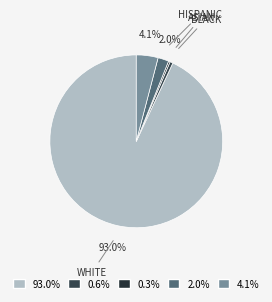

Count the number of slices in the pie.

5